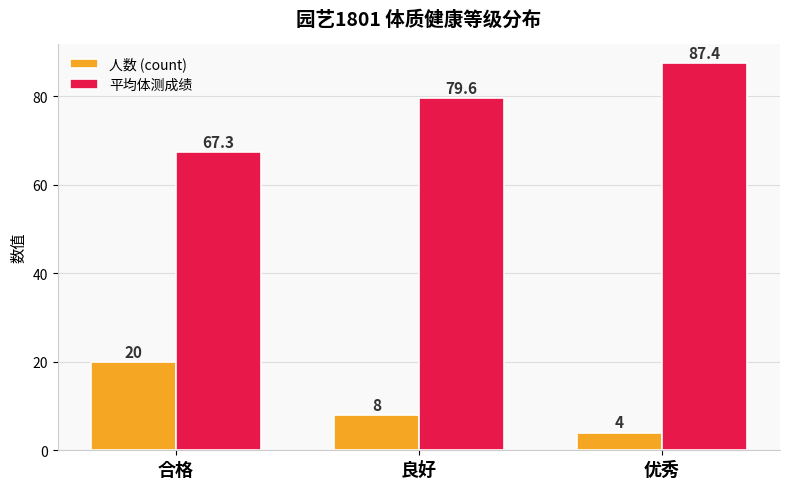

How many data points in 平均体测成绩 are less than 79?

1